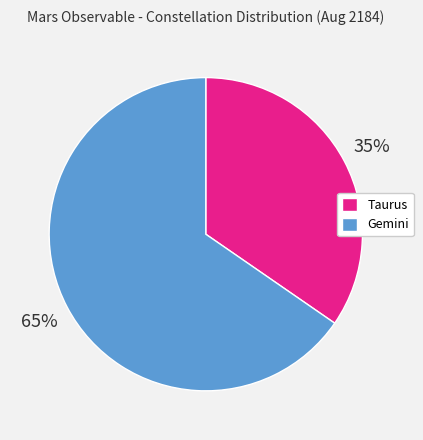

Between Gemini and Taurus, which is larger?

Gemini